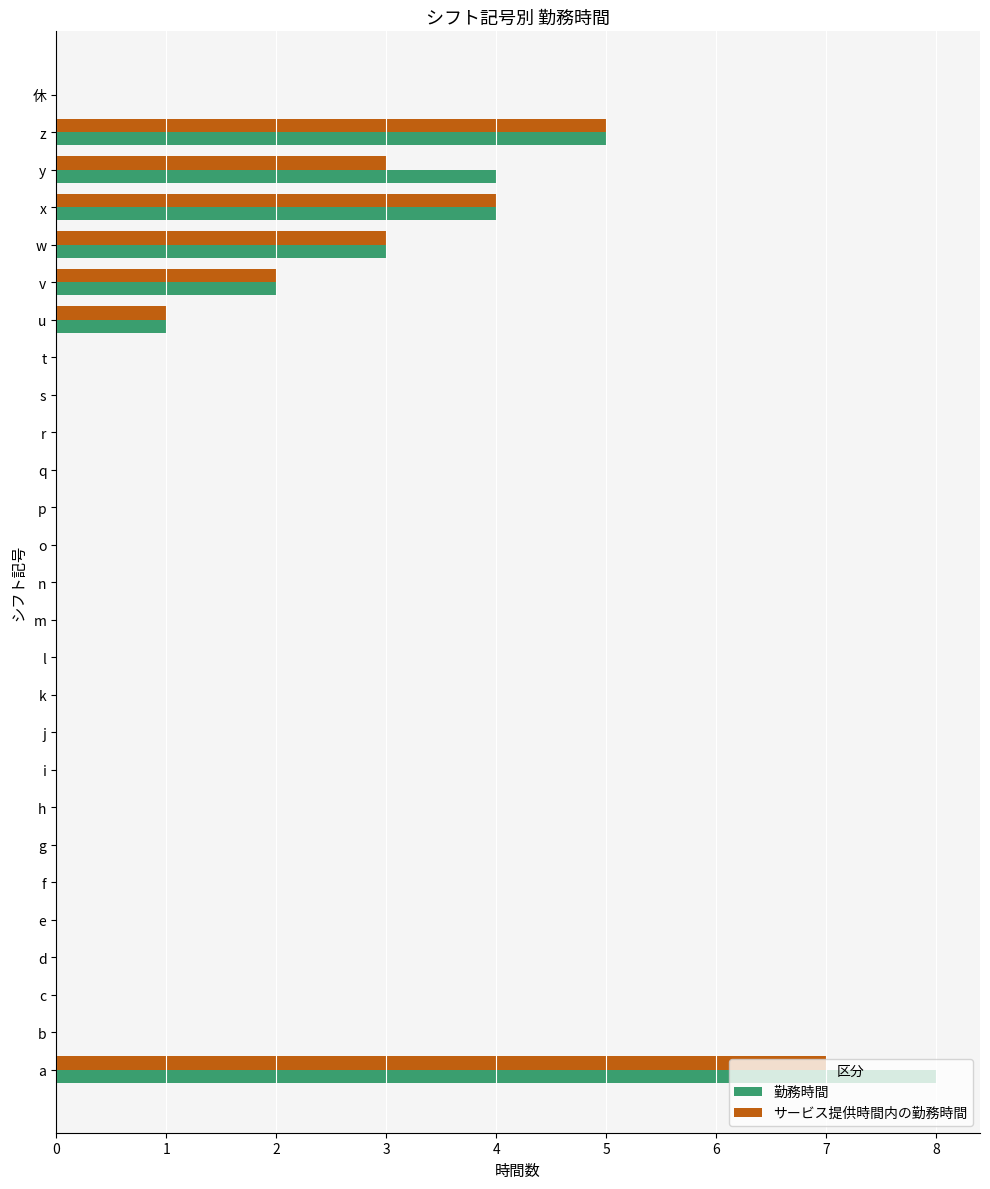

What are all the series names shown in the legend?

勤務時間, サービス提供時間内の勤務時間